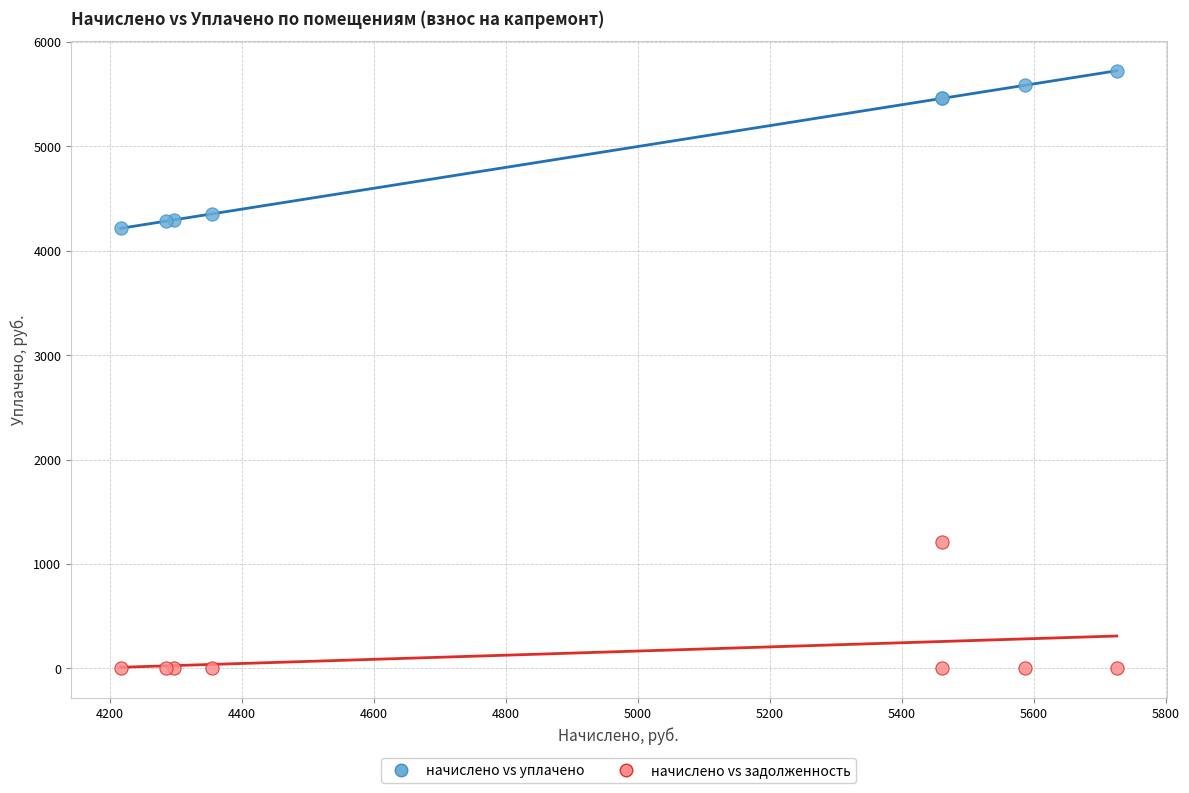

Which series has the largest Y range (max minus min)?

начислено vs уплачено